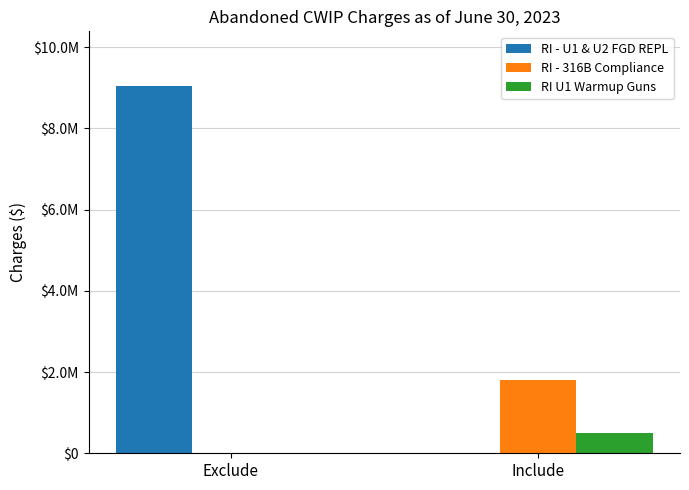

What is the total value across all series at Exclude?

9032645.9